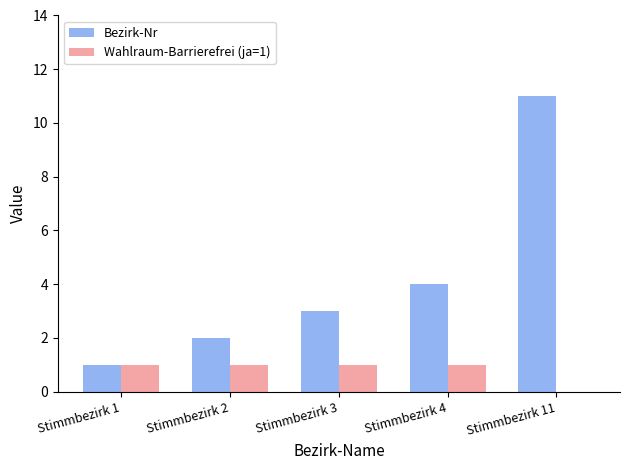

What are all the series names shown in the legend?

Bezirk-Nr, Wahlraum-Barrierefrei (ja=1)